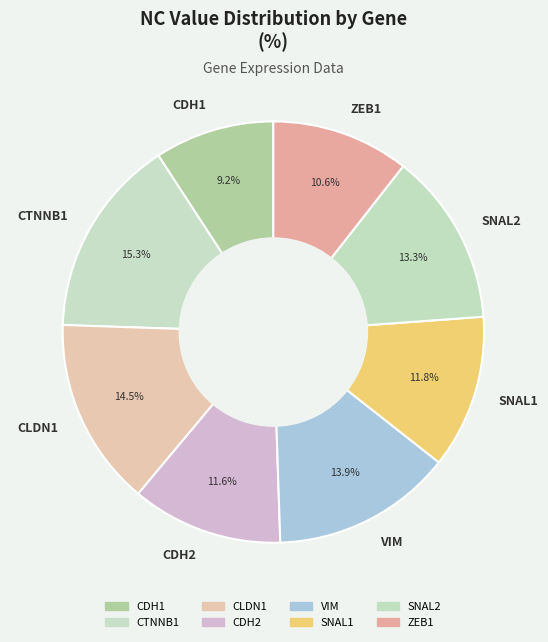

Does any single category account for the majority?

No